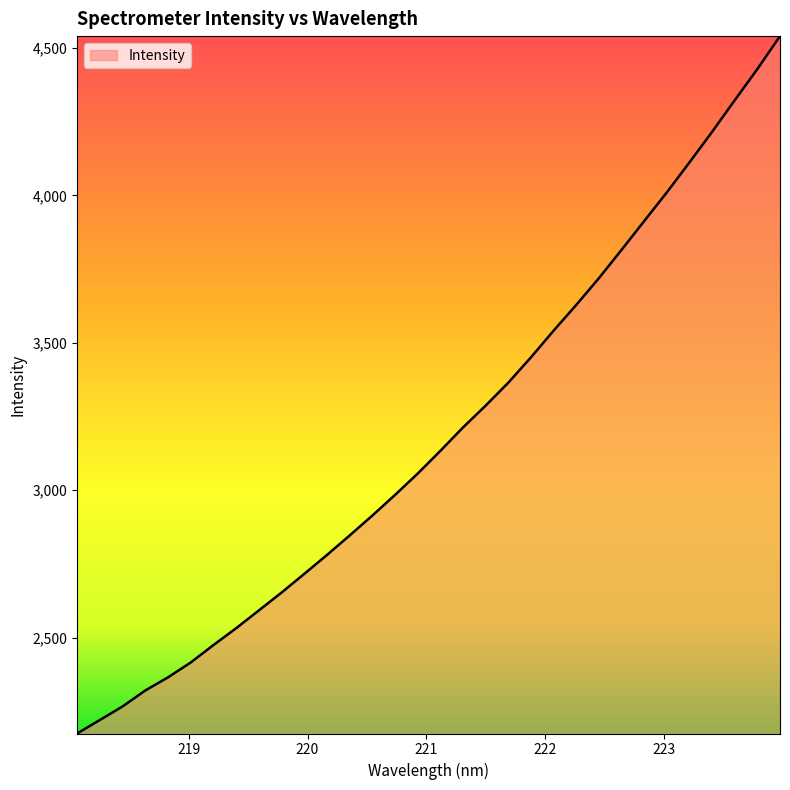

What is the difference between the maximum and minimum values?

2365.5